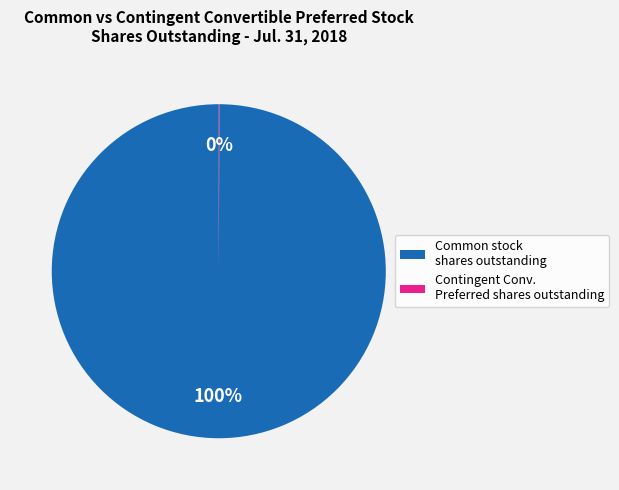

What percentage is the Common stock shares outstanding slice, to the nearest percent?

100%